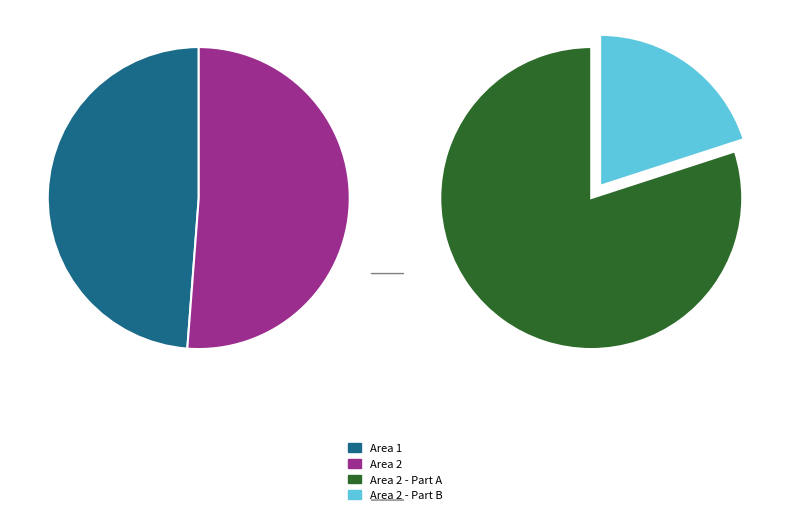

The Area 1 slice represents 49% of the pie. True or false?

True